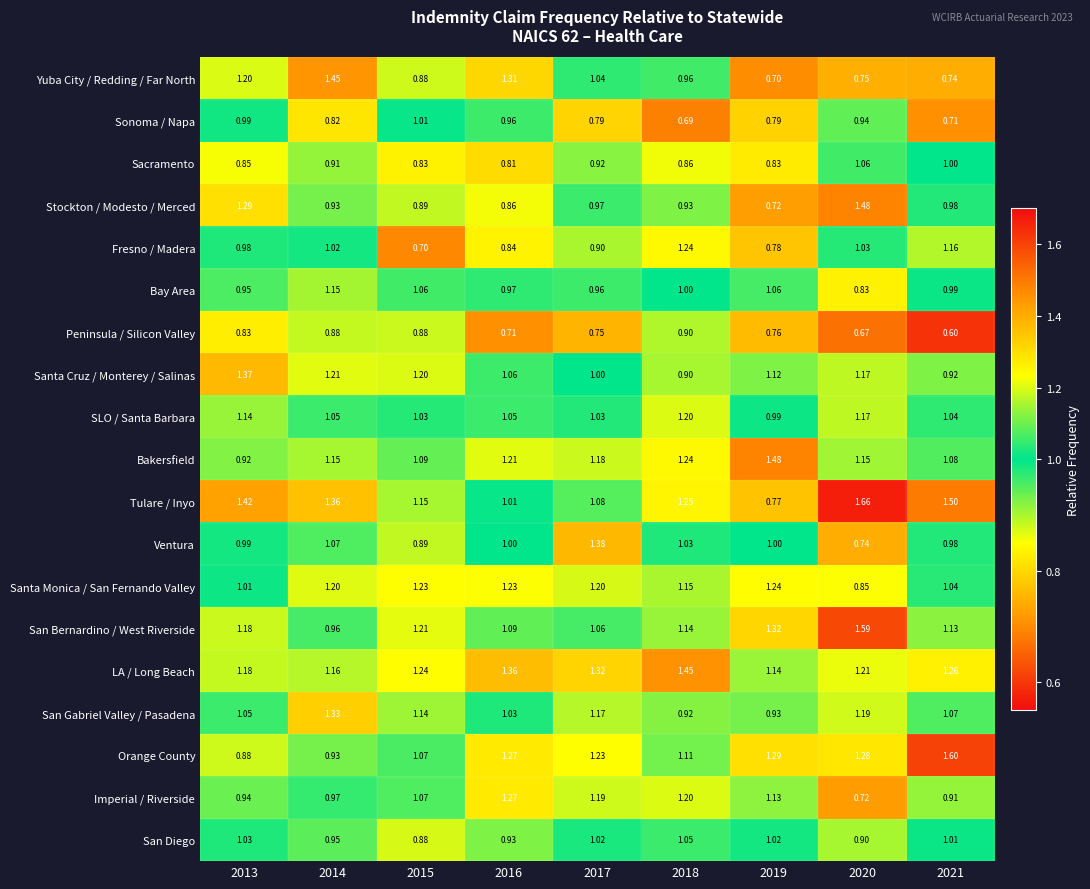

Which category has the lowest value across all series?

2021